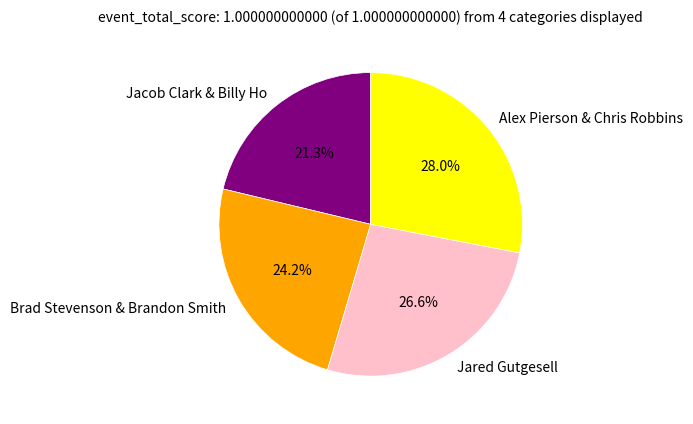

Approximately how many times larger is the value at Alex Pierson & Chris Robbins compared to Jacob Clark & Billy Ho?

1.3